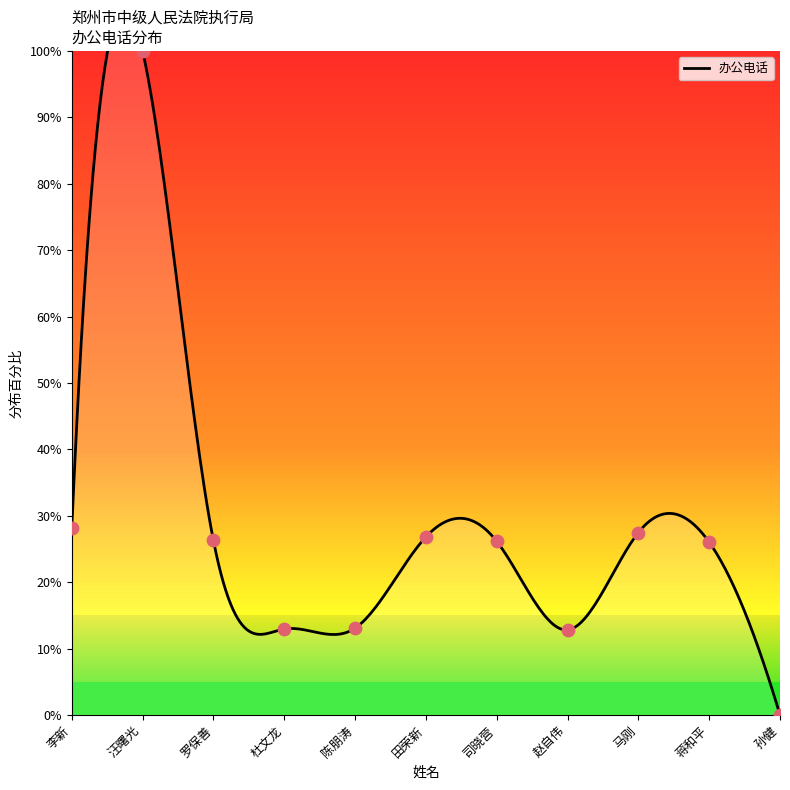

What is the ratio of the value at 李新 to the value at 田荣新?

1.0